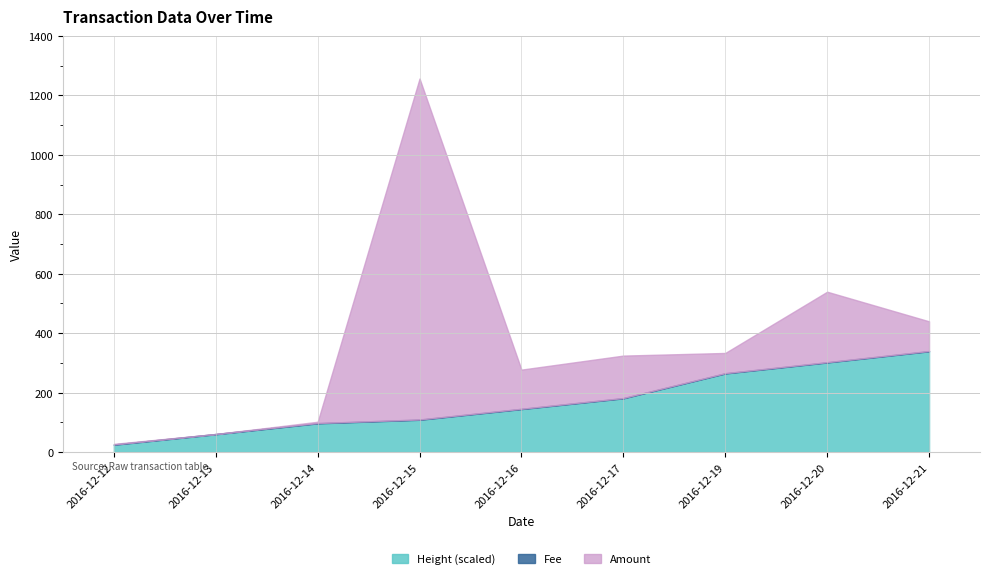

Reading left to right, extract all data points from this chart.

Amount: 2.0	0.0	4.4	1147.3	131.8	142.8	68.0	237.1	99.9
Fee: 1.0	1.0	1.0	1.0	1.0	1.0	1.0	1.0	1.0
Height: 305247.0	305599.0	305967.0	306087.0	306447.0	306809.0	307645.0	308015.0	308391.0